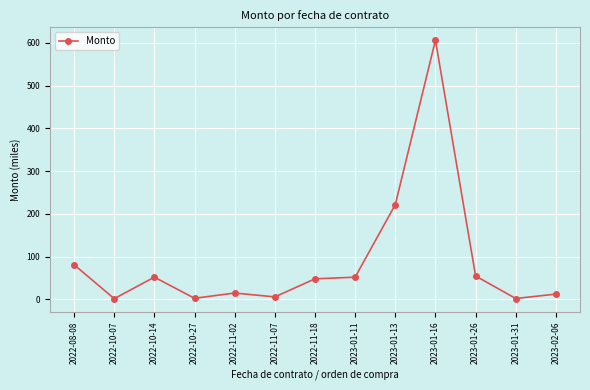

Where is the first local maximum?

2022-10-14